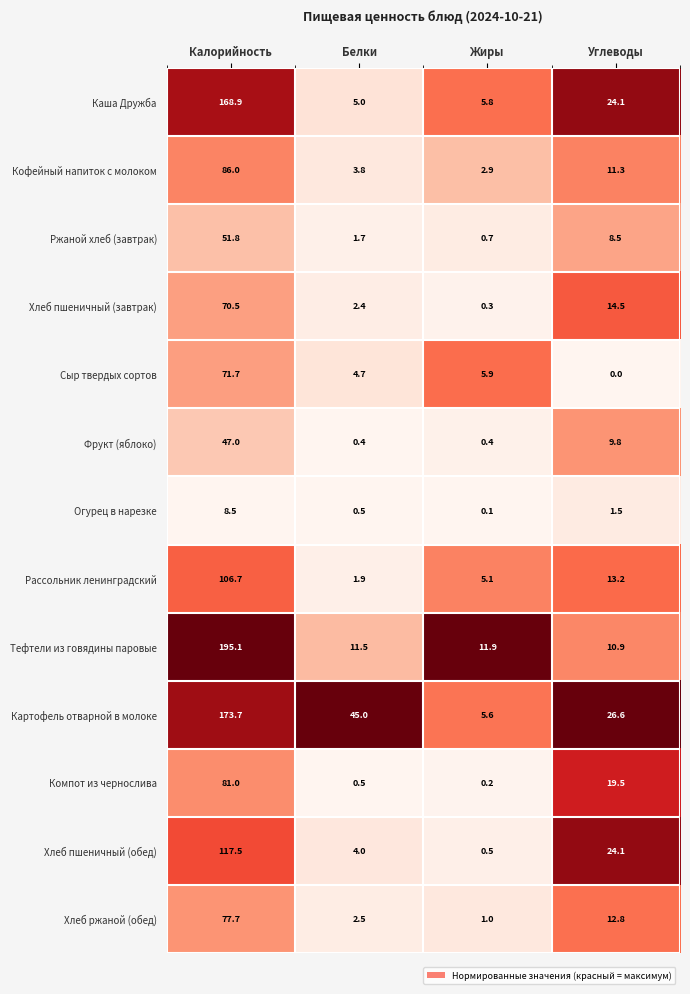

Which series changed the most between Калорийность and Белки?

Тефтели из говядины паровые